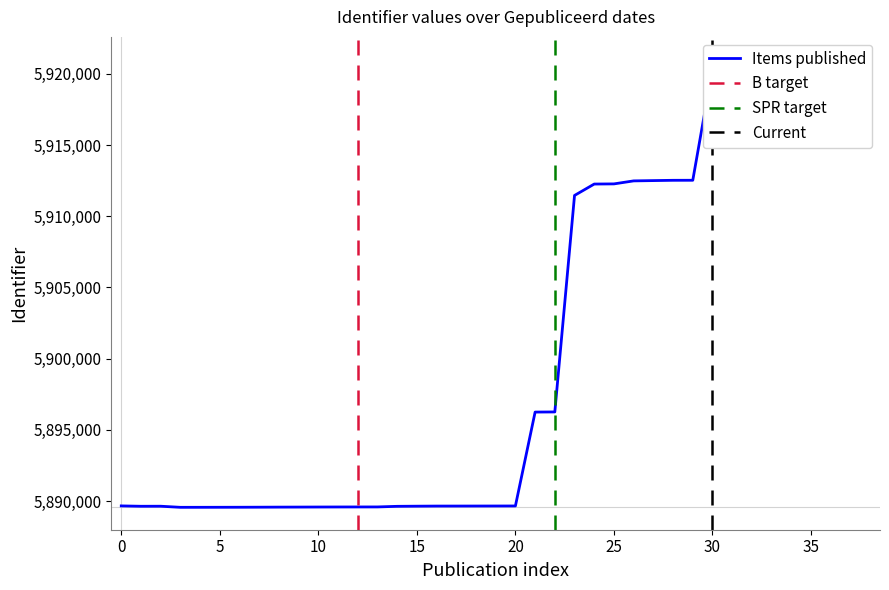

What is the greatest value displayed?

5921027